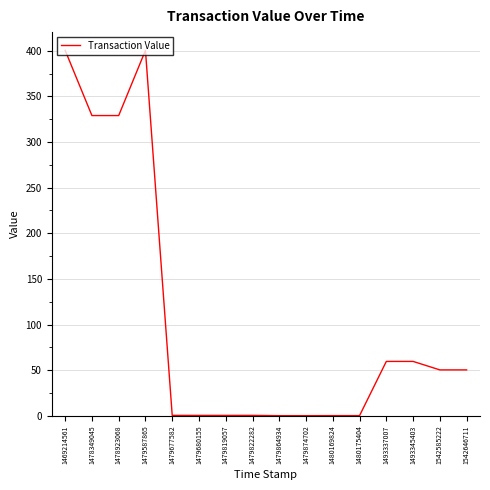

True or false: the data shows 329.0 at 1478923068.

True